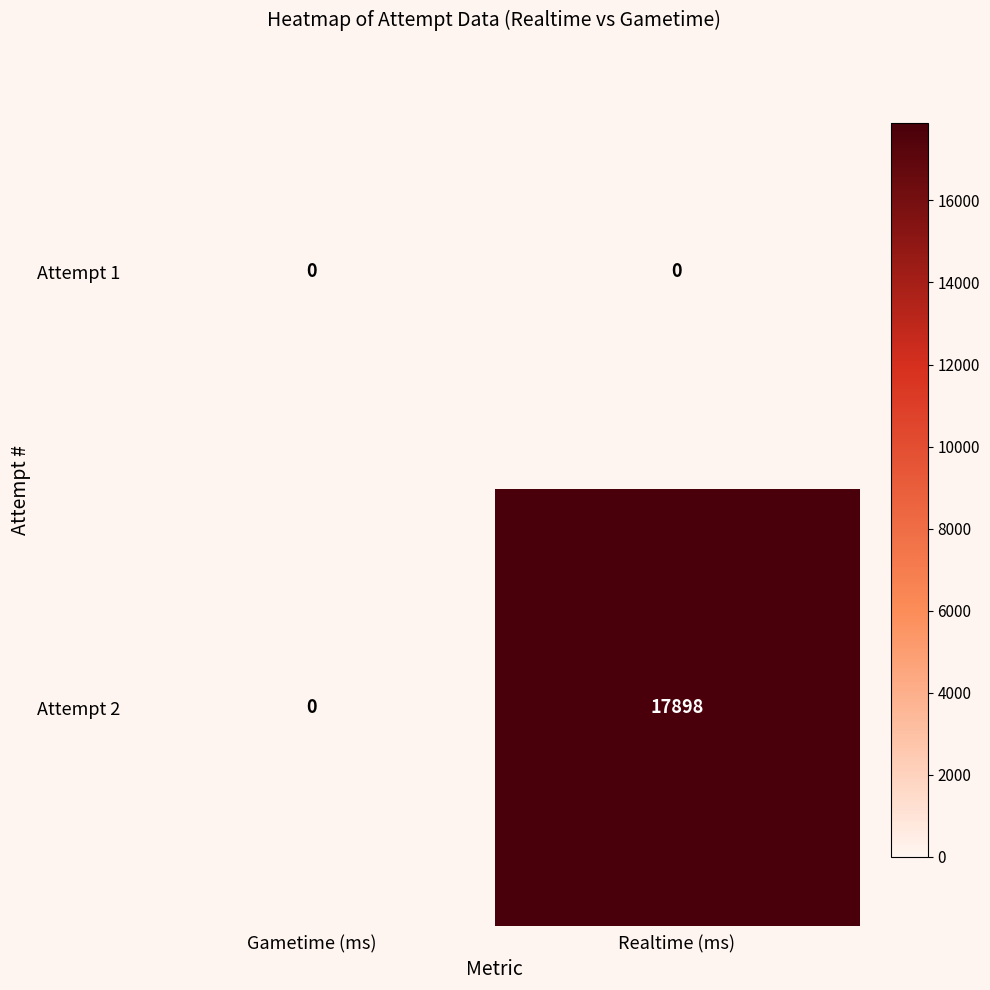

At Realtime (ms), list the series in order from largest to smallest.

Attempt 2, Attempt 1